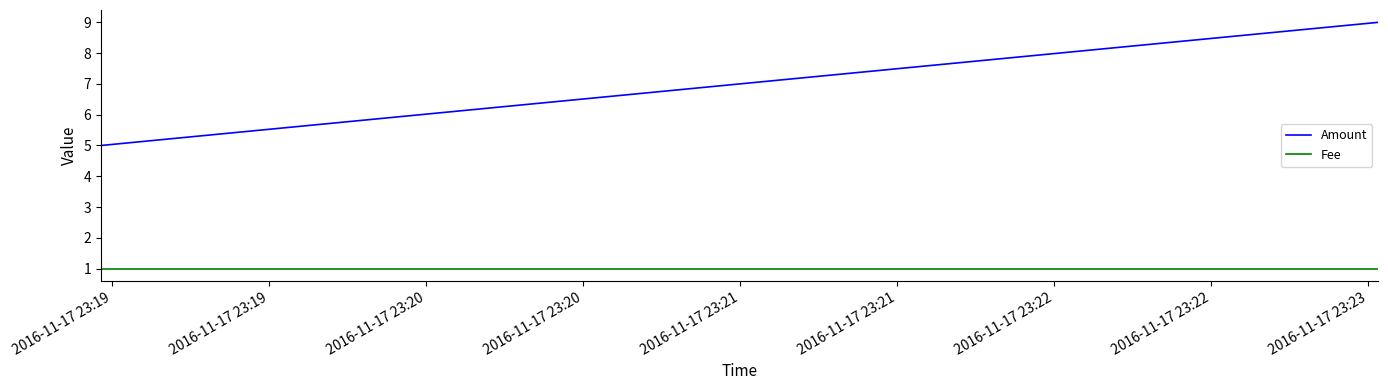

What is the sum of all Fee values?

3